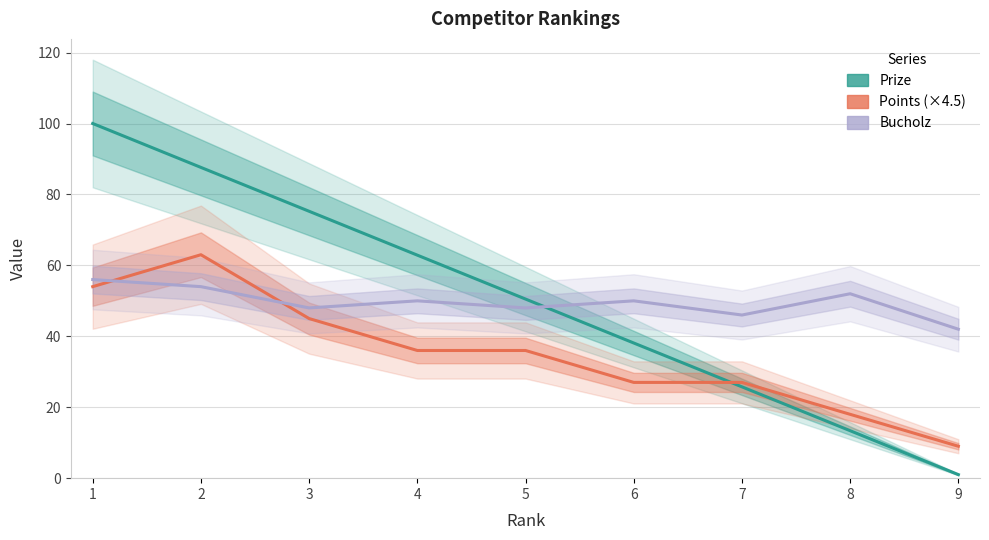

Reading right to left, extract all data points from this chart.

Prize: 1.0	13.4	25.8	38.1	50.5	62.9	75.2	87.6	100.0
Points (×4.5): 9.0	18.0	27.0	27.0	36.0	36.0	45.0	63.0	54.0
Bucholz: 42.0	52.0	46.0	50.0	48.0	50.0	48.0	54.0	56.0